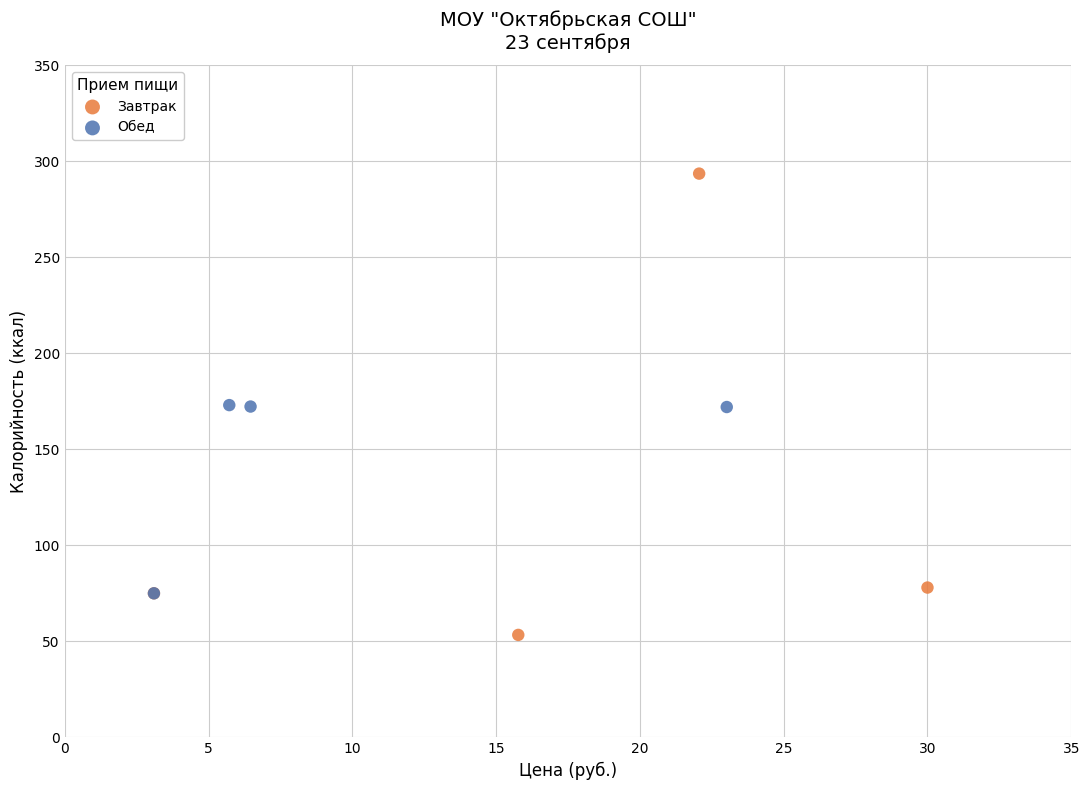

Which series reaches the maximum Y coordinate?

Завтрак